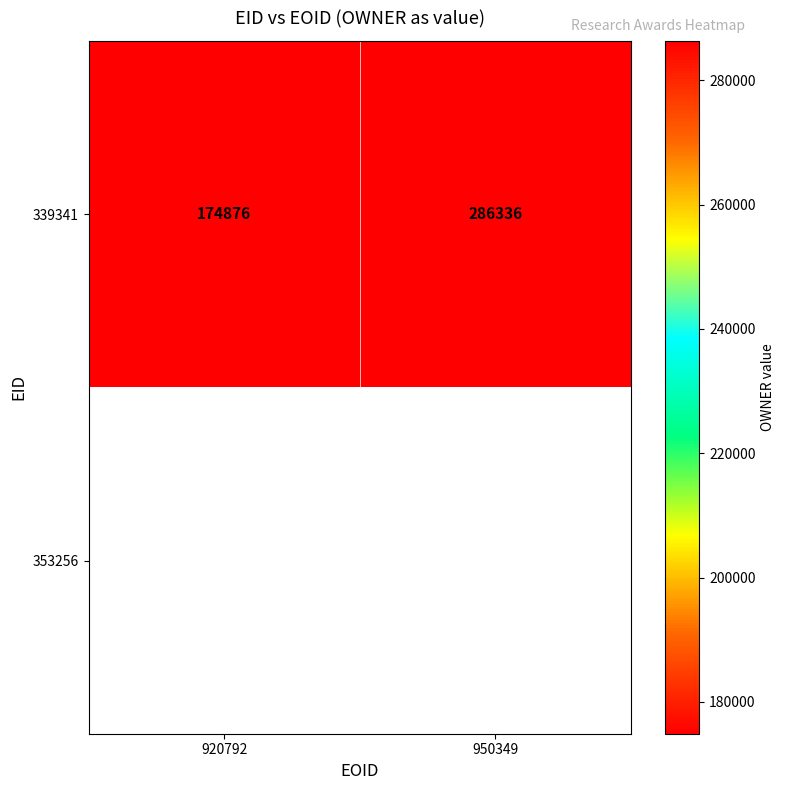

What is the difference between the values at 920792 and 950349?

111460